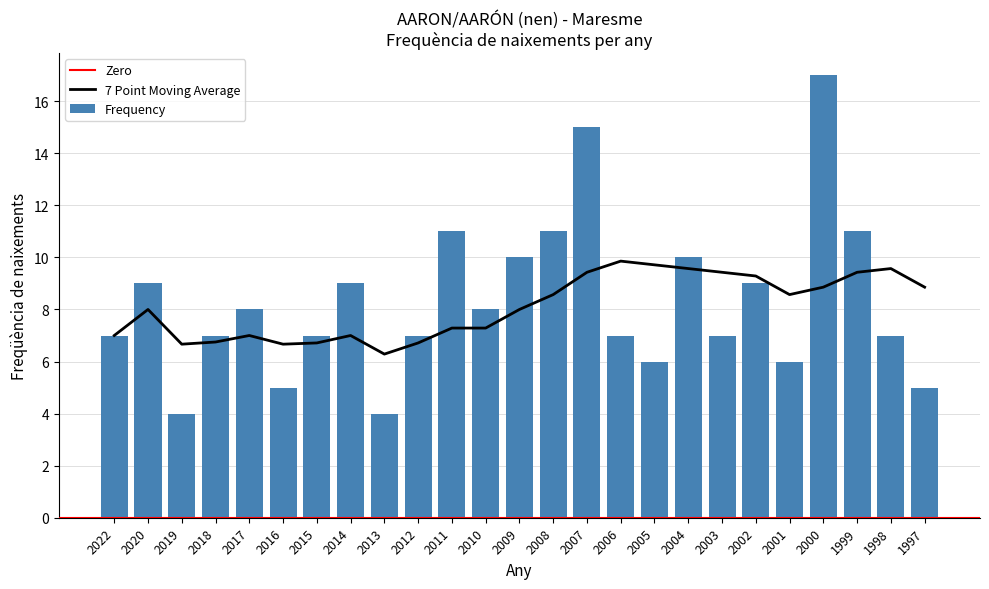

What is the value of the 24th bar from the left?

7